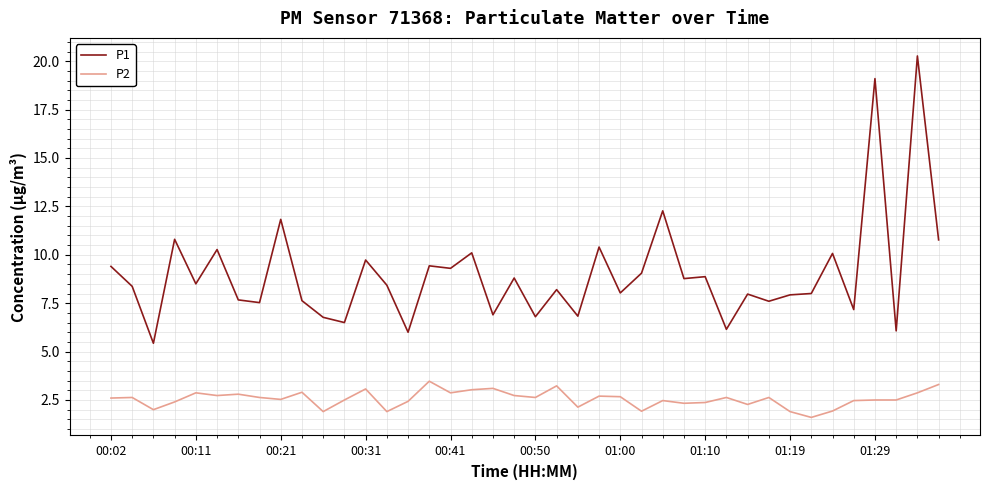

In P1, how many points are lower than both neighbors (excluding endpoints)?

15